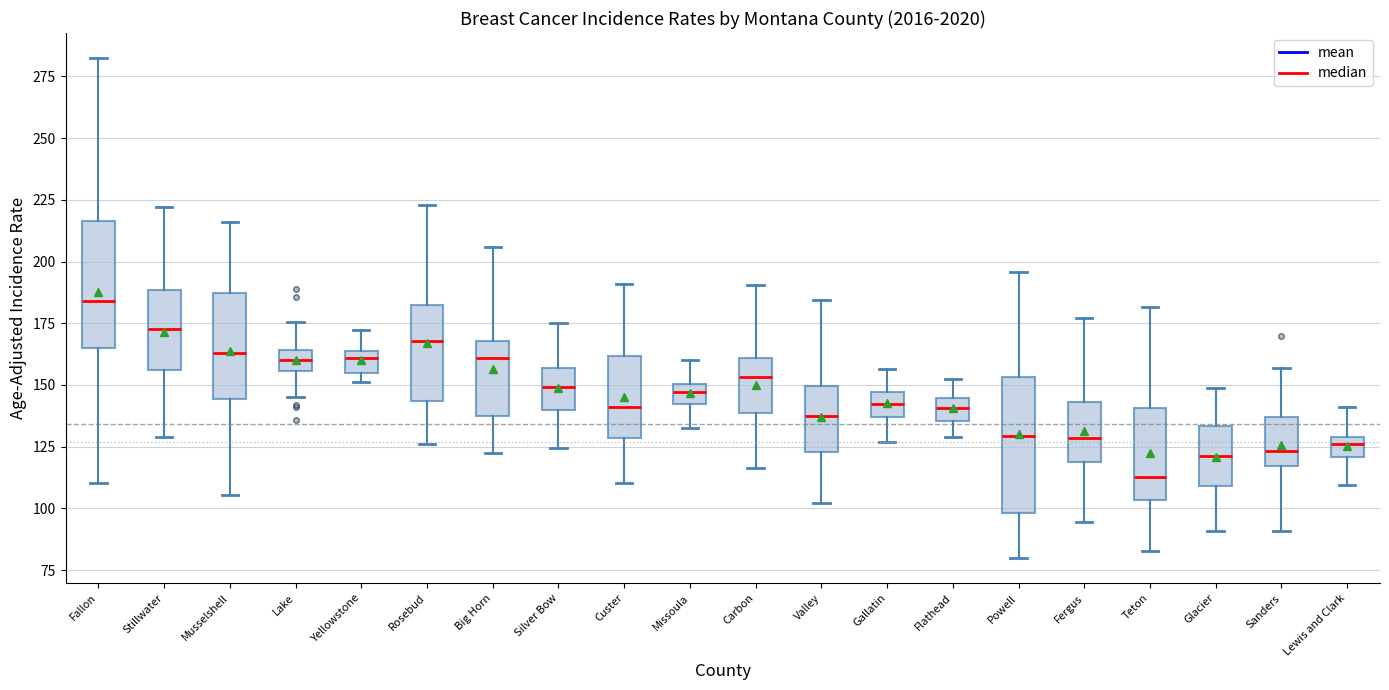

Reading left to right, transcribe this box plot: for each box, give where its median line is, the range the box spans, and where its two whiskers end, as read against the y-axis. The values are not printed on the chart, so give them approximately, as read against the axis.

Fallon: median 185, box 165 to 215, whiskers 110 to 280
Stillwater: median 175, box 155 to 190, whiskers 130 to 220
Musselshell: median 165, box 145 to 185, whiskers 105 to 215
Lake: median 160, box 155 to 165, whiskers 145 to 175
Yellowstone: median 160, box 155 to 165, whiskers 150 to 170
Rosebud: median 170, box 145 to 185, whiskers 125 to 225
Big Horn: median 160, box 135 to 170, whiskers 120 to 205
Silver Bow: median 150, box 140 to 155, whiskers 125 to 175
Custer: median 140, box 130 to 160, whiskers 110 to 190
Missoula: median 145, box 140 to 150, whiskers 135 to 160
Carbon: median 155, box 140 to 160, whiskers 115 to 190
Valley: median 140, box 125 to 150, whiskers 100 to 185
Gallatin: median 140, box 135 to 145, whiskers 125 to 155
Flathead: median 140, box 135 to 145, whiskers 130 to 155
Powell: median 130, box 100 to 155, whiskers 80 to 195
Fergus: median 130, box 120 to 145, whiskers 95 to 175
Teton: median 115, box 105 to 140, whiskers 85 to 180
Glacier: median 120, box 110 to 135, whiskers 90 to 150
Sanders: median 125, box 115 to 135, whiskers 90 to 155
Lewis and Clark: median 125, box 120 to 130, whiskers 110 to 140